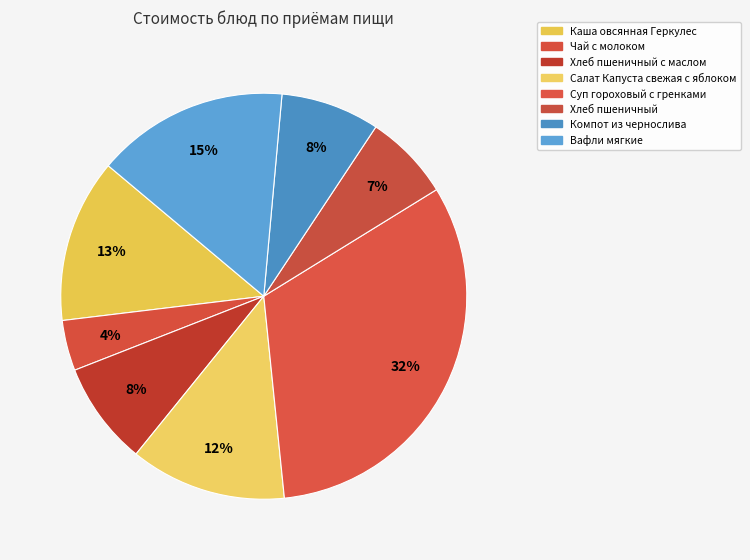

Is it true that Хлеб пшеничный is 1% of the pie?

False